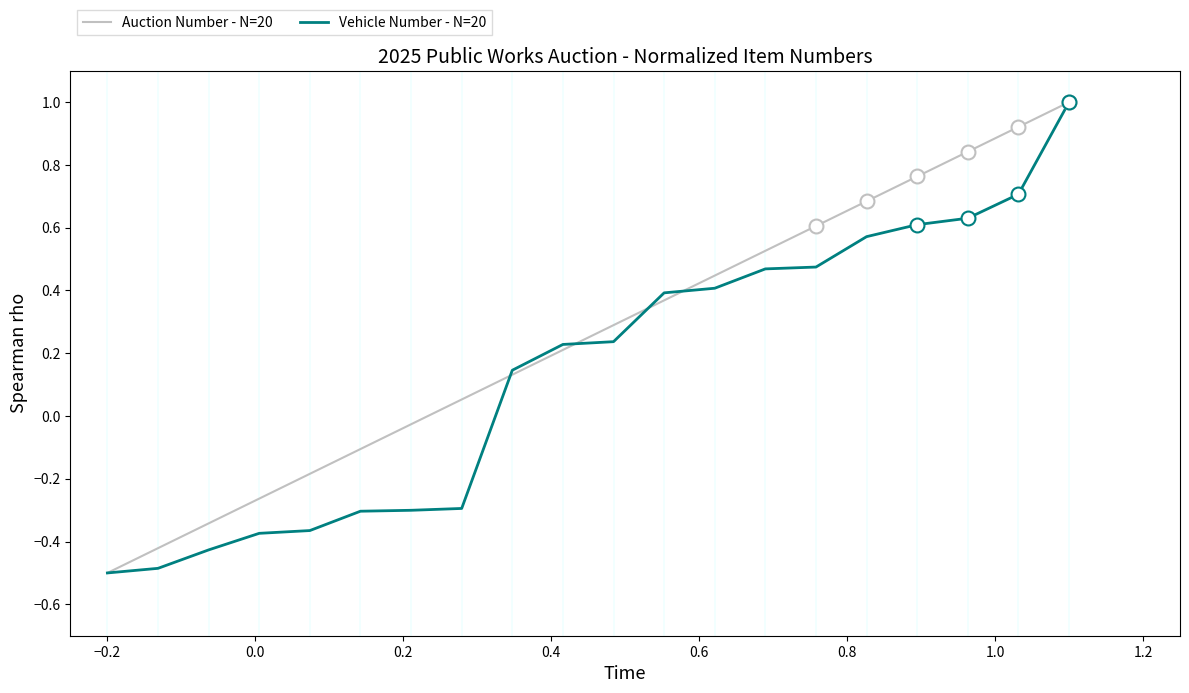

List the series in order of their overall mean, lowest first.

Vehicle Number - N=20, Auction Number - N=20